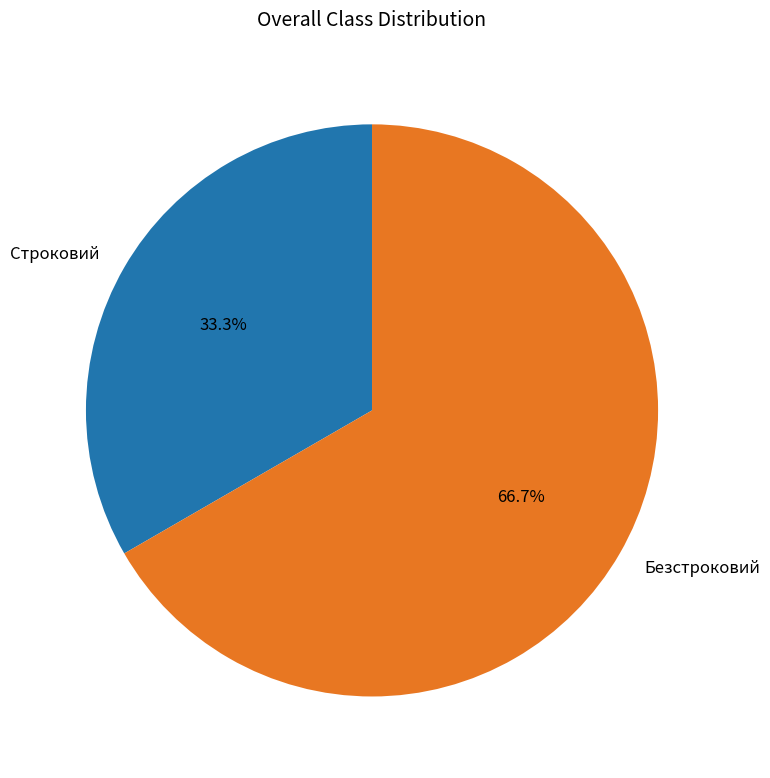

Approximately how many times larger is the value at Строковий compared to Безстроковий?

0.5